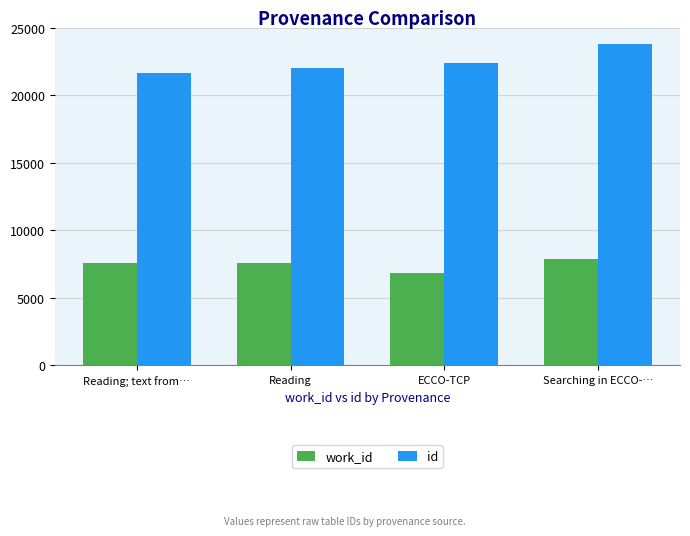

Rank the series at Reading from highest to lowest value.

id, work_id